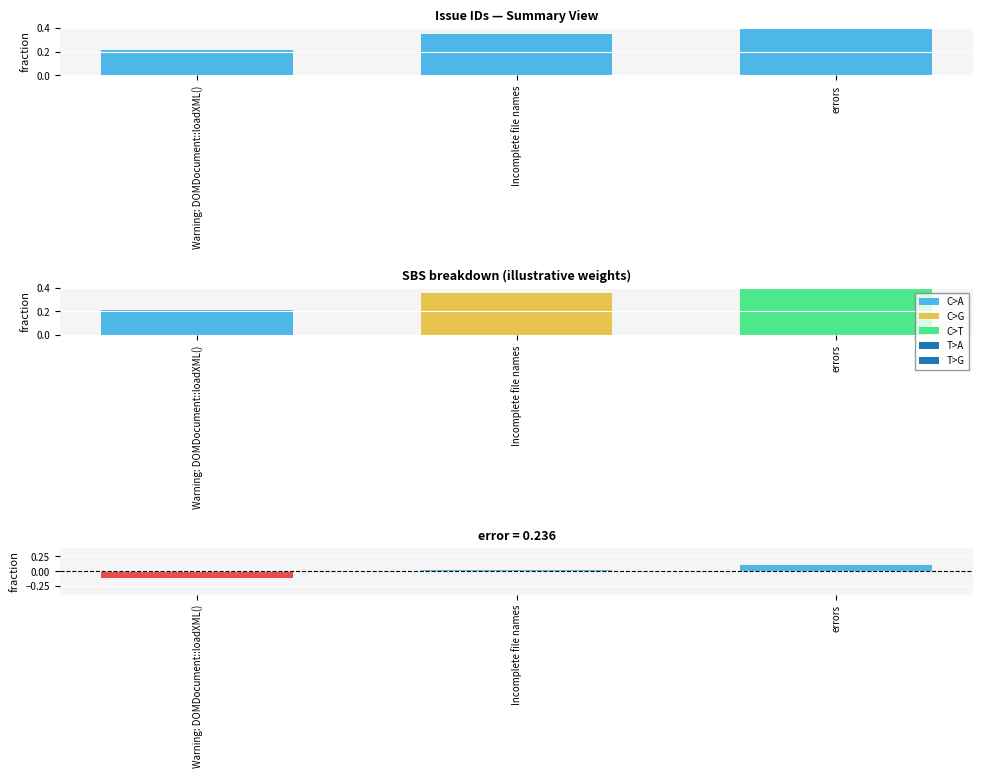

What is the value of the id bar at the 1st from the left?

0.2